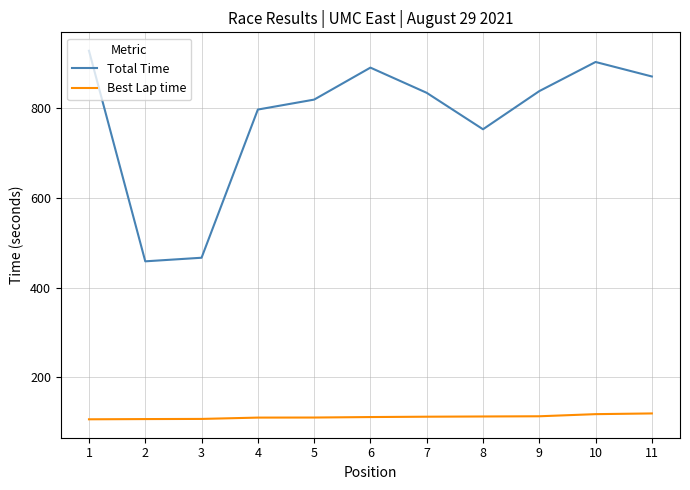

Rank the series by their maximum value, from lowest to highest.

Best Lap time, Total Time